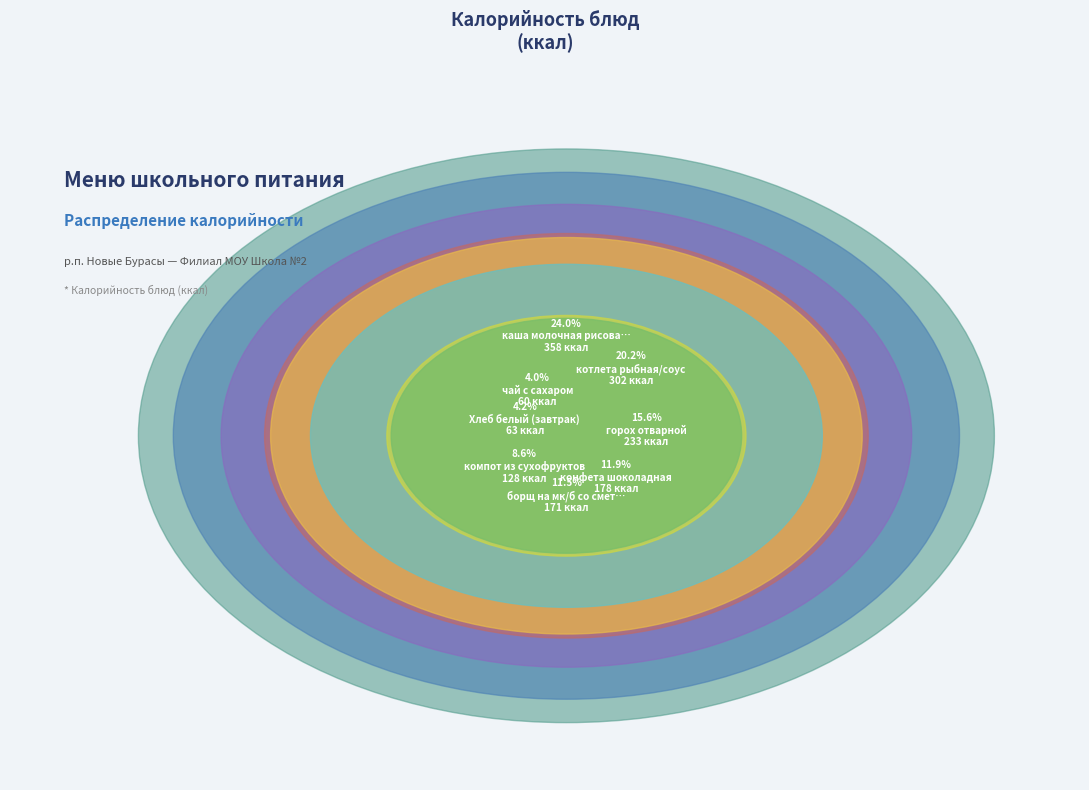

Which category has the biggest portion of the pie?

каша молочная рисовая с маслом сливочным